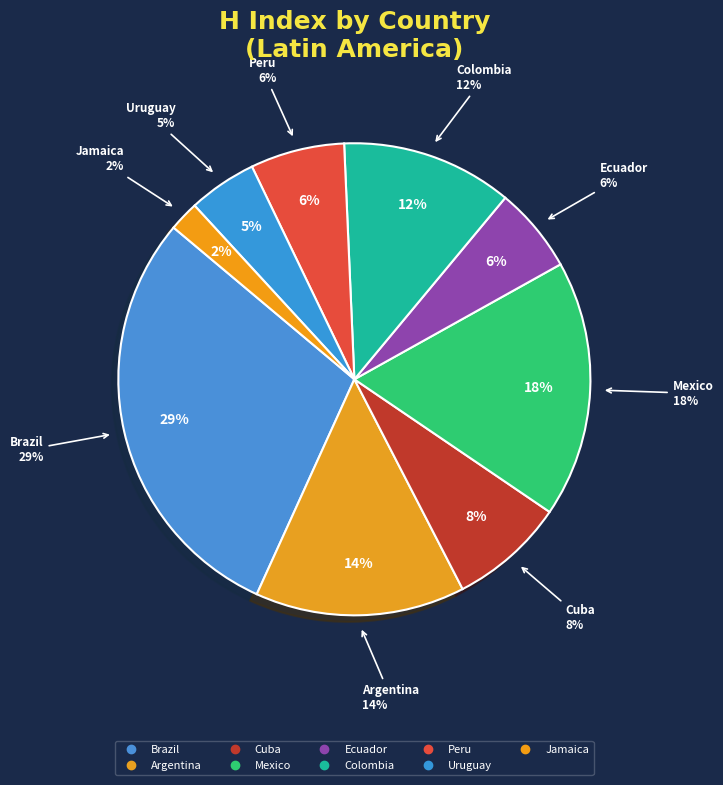

To the nearest percent, what is the difference between the Argentina and Peru slice percentages?

8%